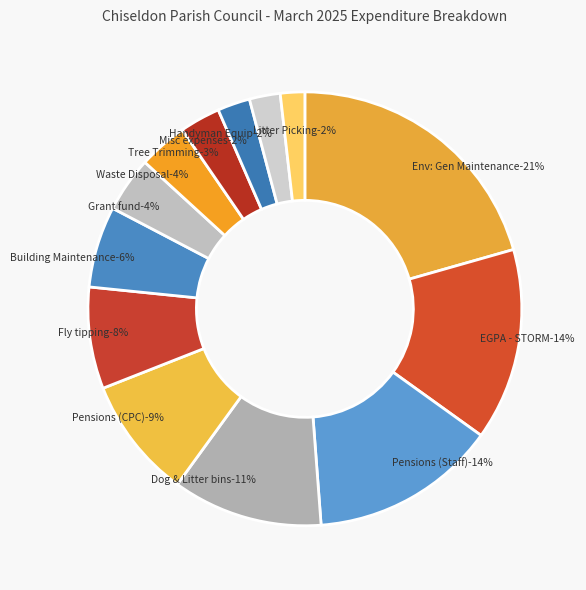

Does any single category account for the majority?

No